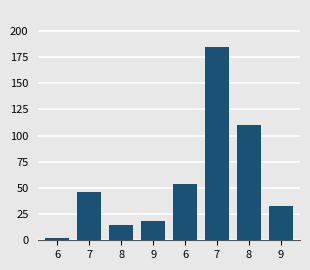

Between 6 and 7, which is larger?

7